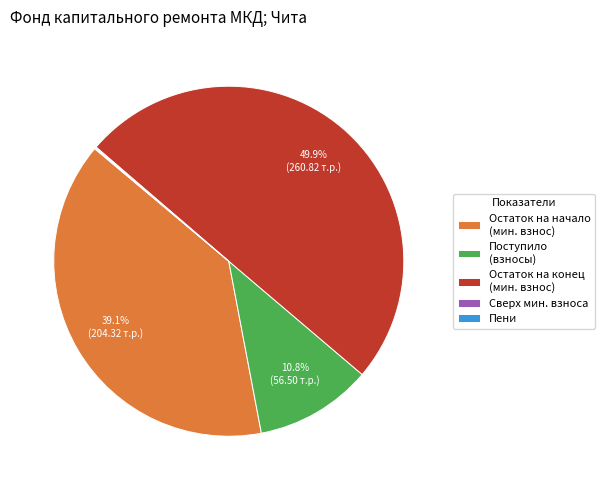

Approximately how many times larger is the value at Остаток на начало (мин. взнос) compared to Остаток на конец (мин. взнос)?

0.8